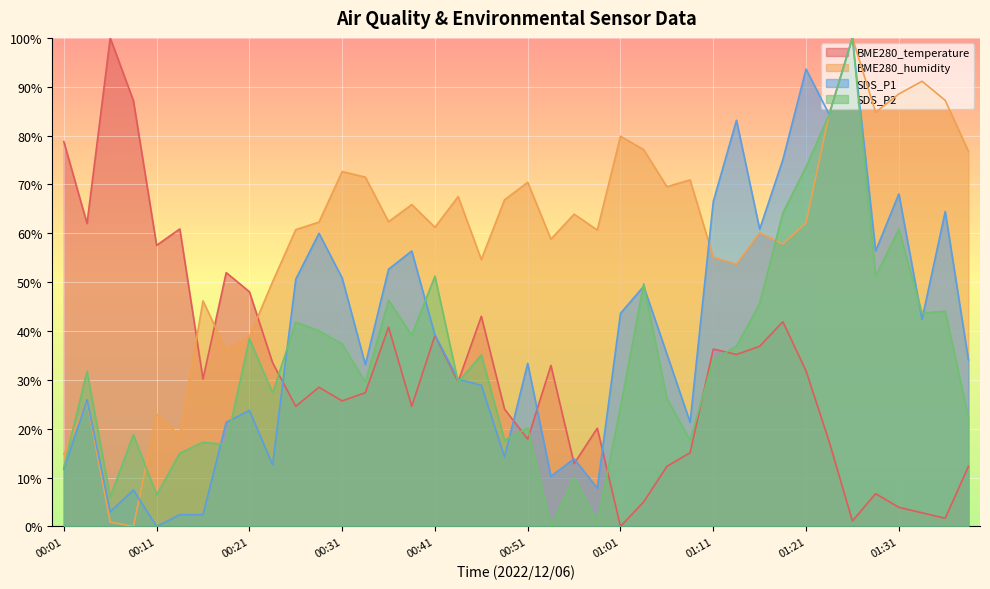

How many interior local valleys does the SDS_P1 series have?

12